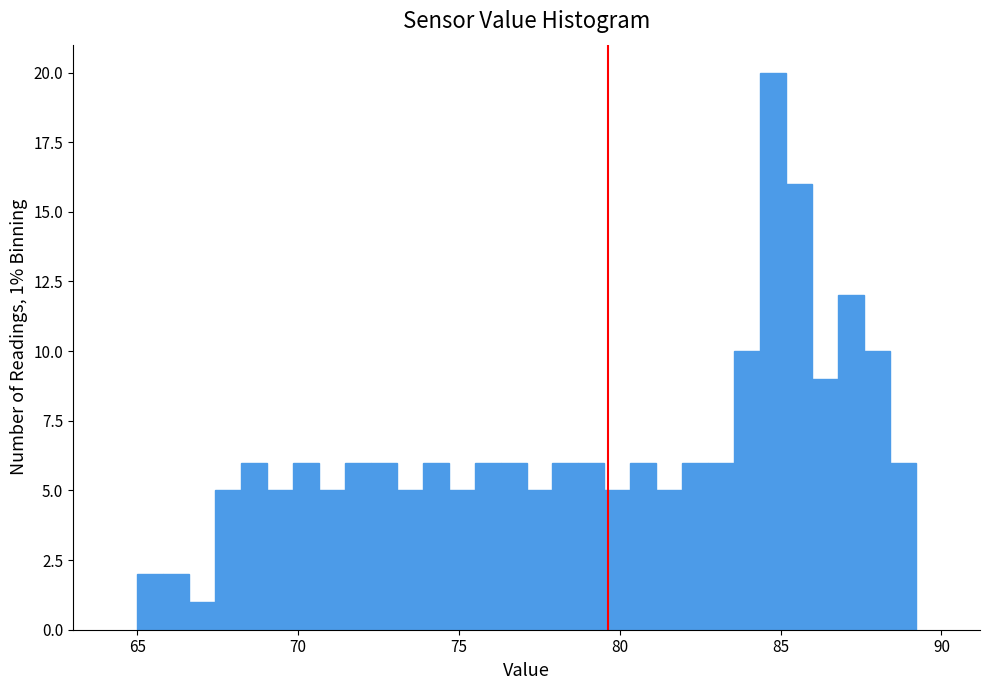

Read against the x-axis, roughly where is the centre of the tallest bar?

85.0